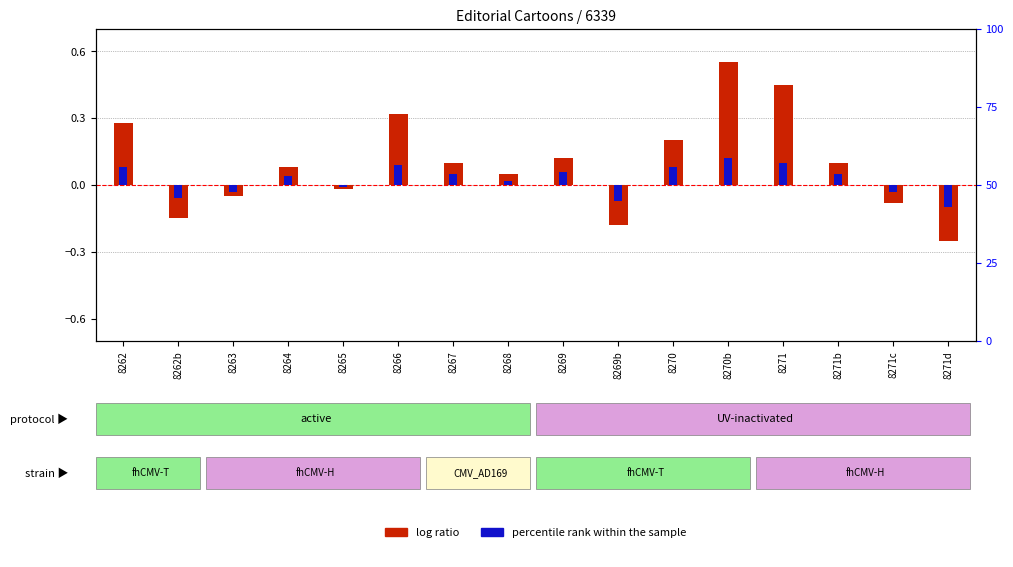

How many positive values does the log ratio series have?

10